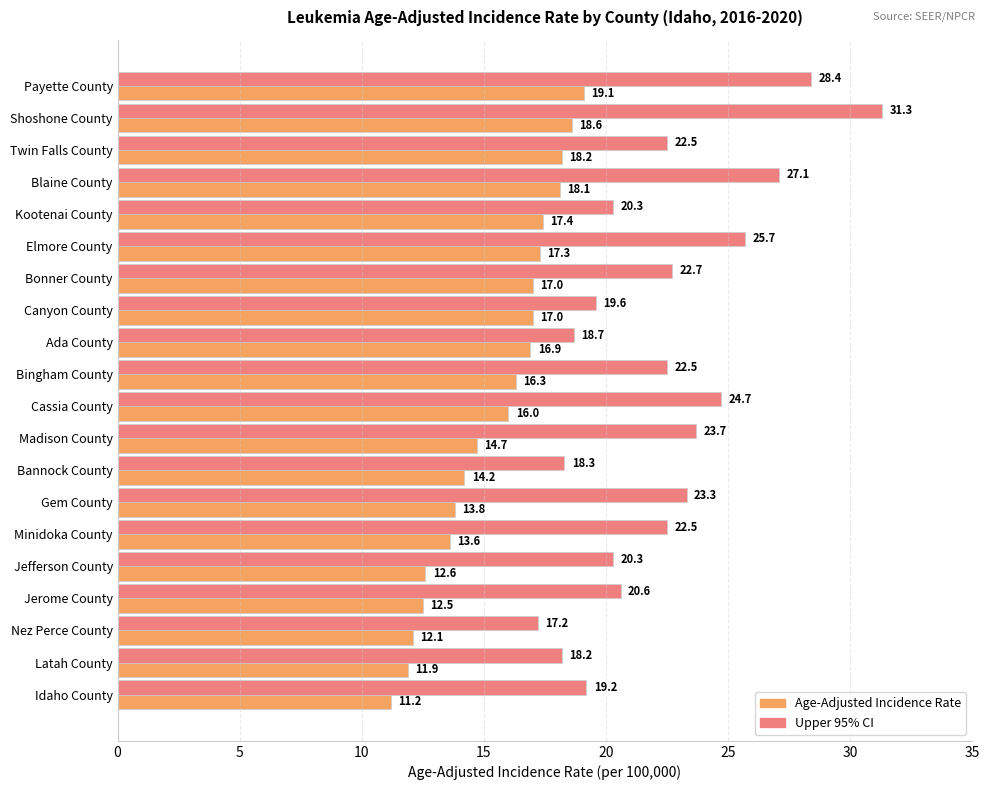

At how many categories does at least one series exceed 13?

20